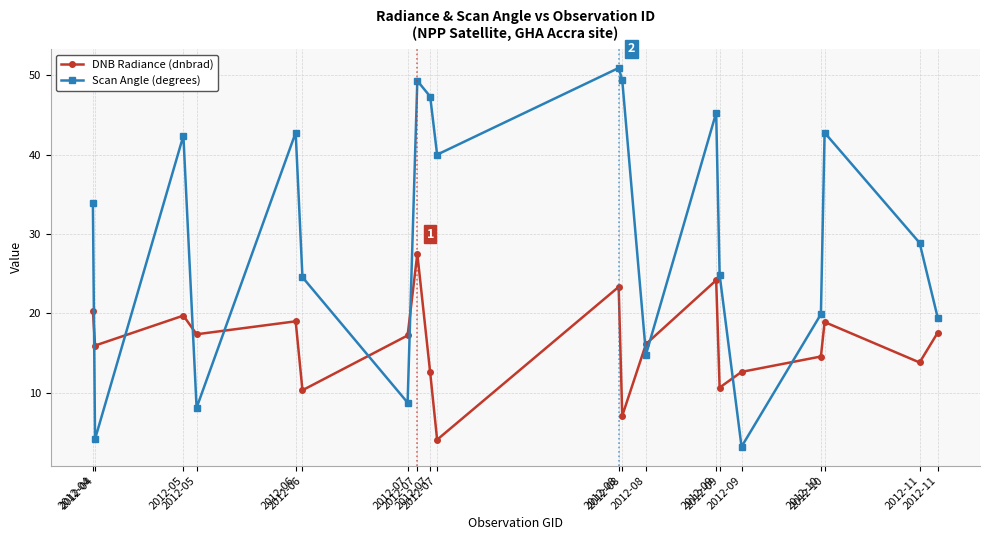

Reading left to right, transcribe all the data shown in this chart.

DNB Radiance (dnbrad): 2012-04=20.4	2012-04=15.9	2012-05=19.7	2012-05=17.4	2012-06=19.0	2012-06=10.3	2012-07=17.2	2012-07=27.5	2012-07=12.6	2012-07=4.1	2012-08=23.3	2012-08=7.1	2012-08=16.1	2012-09=24.2	2012-09=10.6	2012-09=12.6	2012-10=14.6	2012-10=18.9	2012-11=13.8	2012-11=17.6
Scan Angle (degrees): 2012-04=33.9	2012-04=4.2	2012-05=42.4	2012-05=8.1	2012-06=42.8	2012-06=24.6	2012-07=8.7	2012-07=49.3	2012-07=47.3	2012-07=40.0	2012-08=50.9	2012-08=49.4	2012-08=14.8	2012-09=45.3	2012-09=24.9	2012-09=3.2	2012-10=19.9	2012-10=42.8	2012-11=28.9	2012-11=19.4